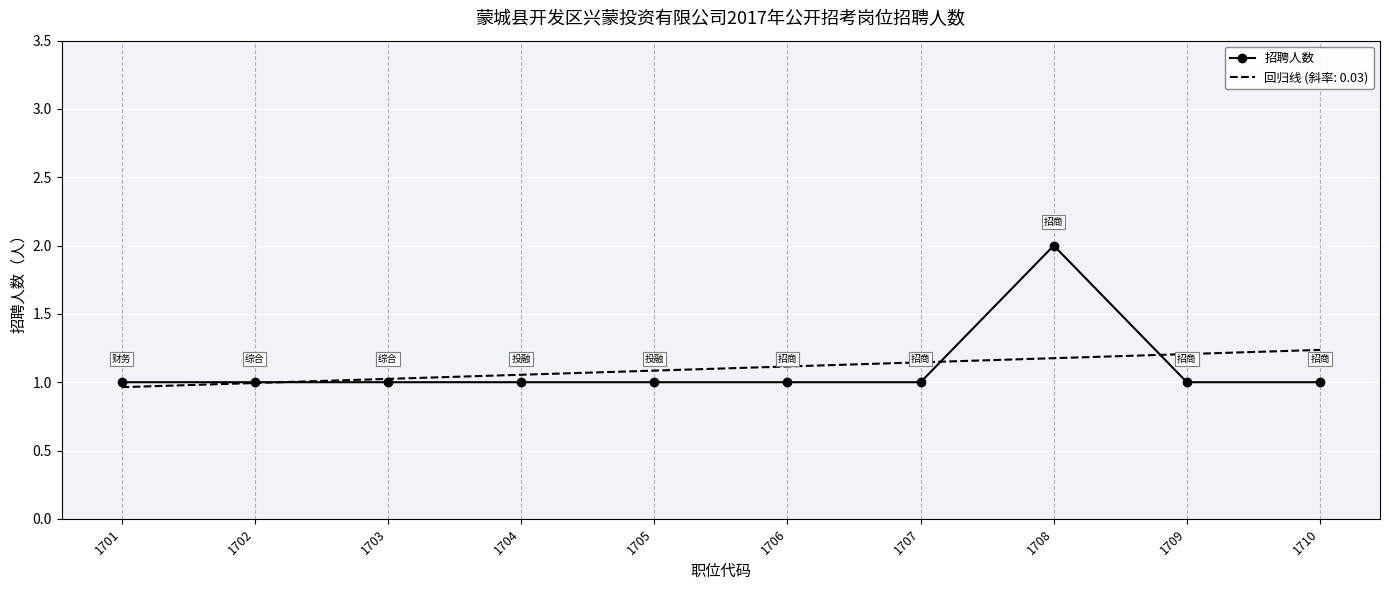

What is the greatest value displayed?

2.0